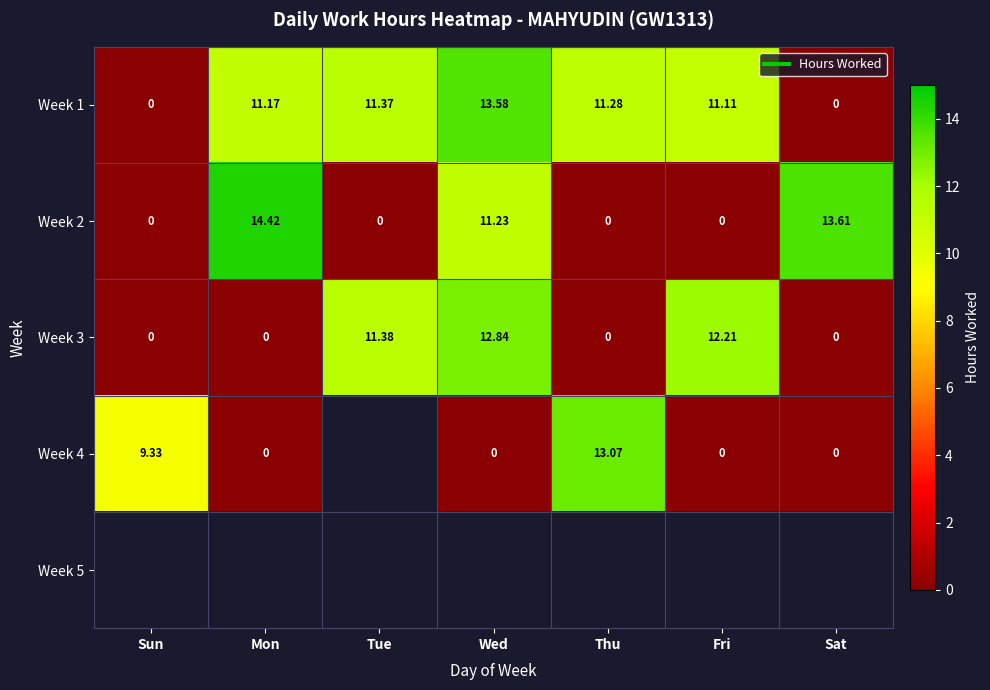

How many values in Week 4 are above zero?

2